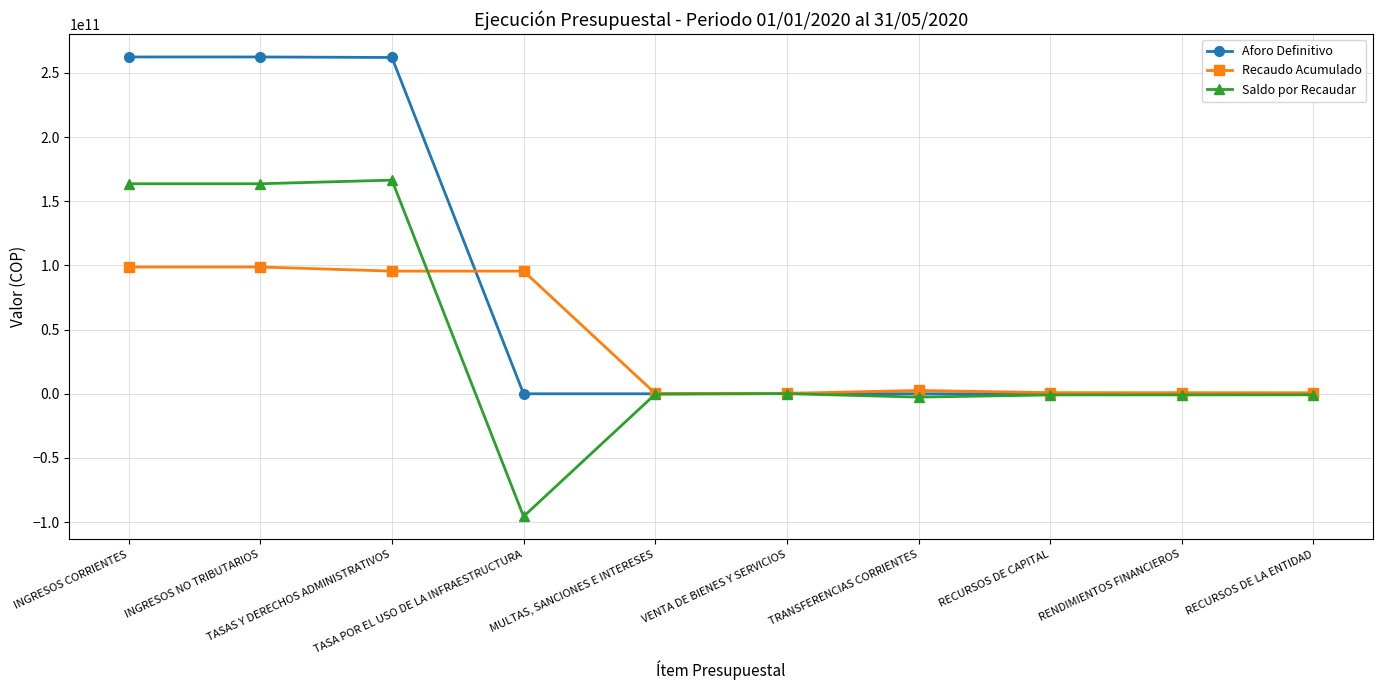

List the series in order of their peak value, highest first.

Aforo Definitivo, Saldo por Recaudar, Recaudo Acumulado